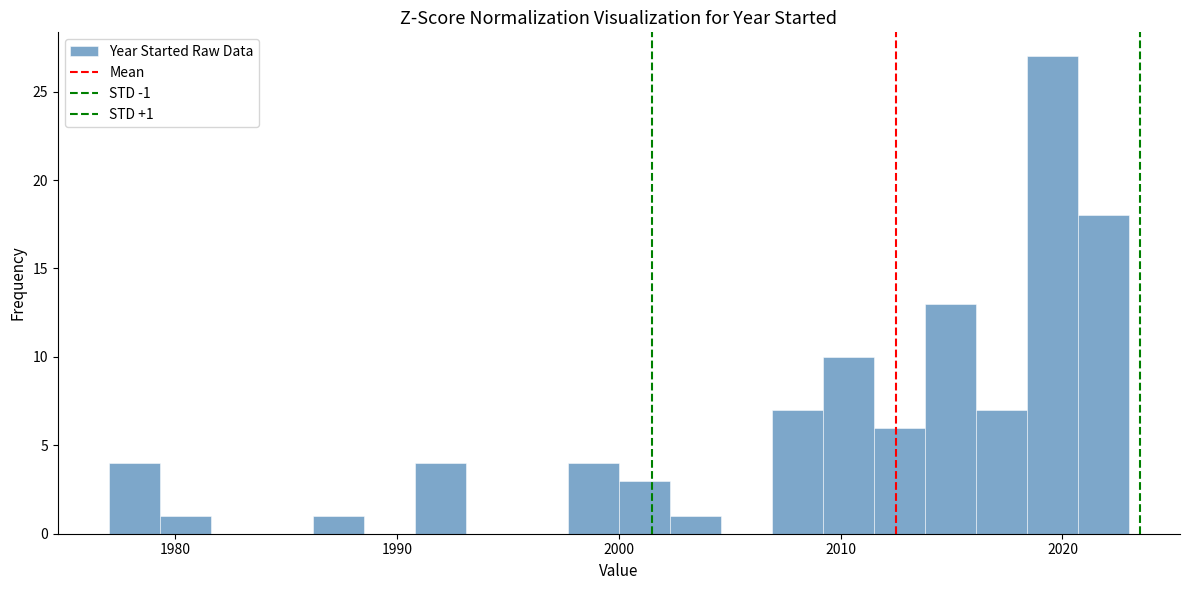

Read against the x-axis, roughly where is the centre of the tallest bar?

2020